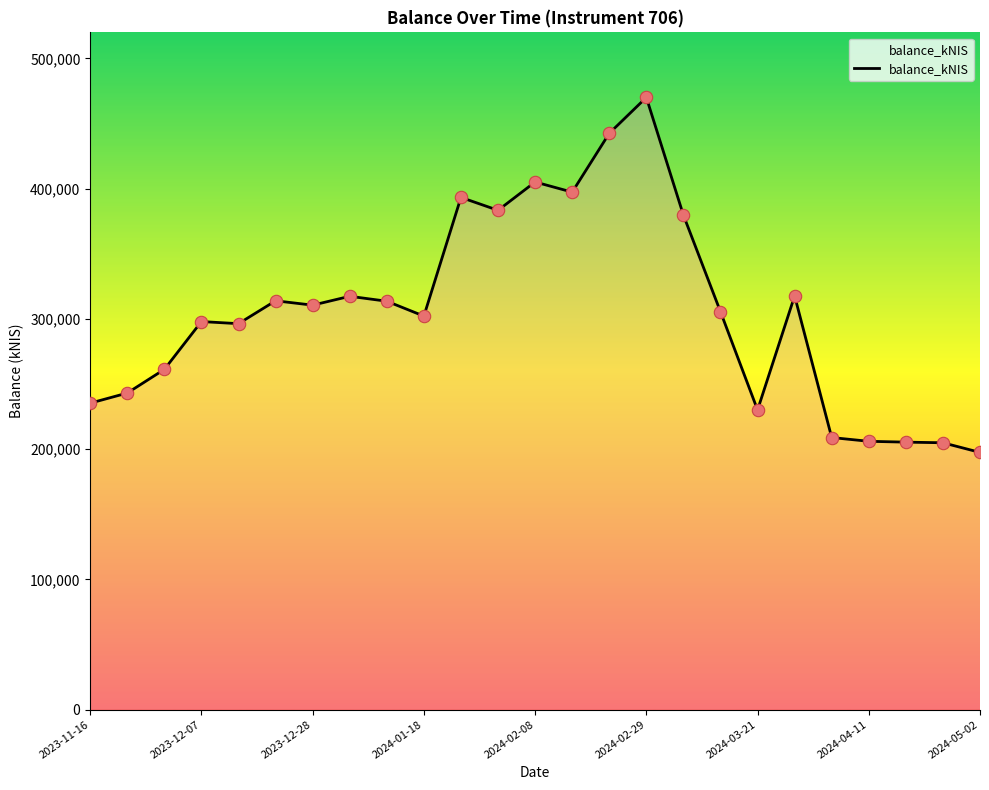

What is the difference between the maximum and minimum values?

272587.4